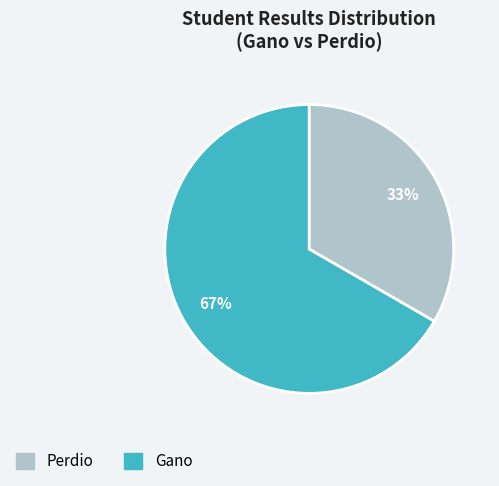

To the nearest percent, what is the average slice percentage?

50%